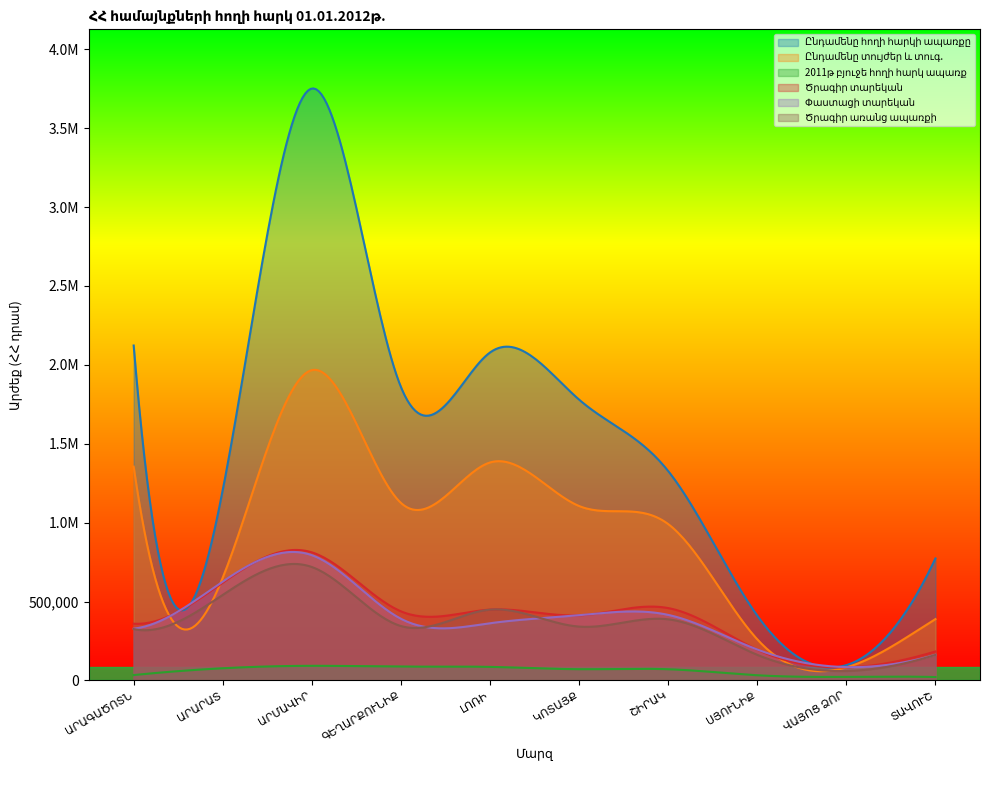

Reading right to left, extract all data points from this chart.

Ընդամենը հողի հարկի ապառքը: ՏԱՎՈՒՇ=773268.4	ՎԱՅՈՑ ՁՈՐ=97420.8	ՍՅՈՒՆԻՔ=410685.0	ՇԻՐԱԿ=1327115.7	ԿՈՏԱՅՔ=1779613.3	ԼՈՌԻ=2078424.8	ԳԵՂԱՐՔՈՒՆԻՔ=1859662.6	ԱՐՄԱՎԻՐ=3751162.4	ԱՐԱՐԱՏ=1207109.4	ԱՐԱԳԱԾՈՏՆ=2122658.1
Ընդամենը տույժեր և տուգ.: ՏԱՎՈՒՇ=388959.0	ՎԱՅՈՑ ՁՈՐ=82832.7	ՍՅՈՒՆԻՔ=260508.1	ՇԻՐԱԿ=991008.5	ԿՈՏԱՅՔ=1105478.2	ԼՈՌԻ=1381371.0	ԳԵՂԱՐՔՈՒՆԻՔ=1125186.7	ԱՐՄԱՎԻՐ=1966722.5	ԱՐԱՐԱՏ=651839.1	ԱՐԱԳԱԾՈՏՆ=1355148.8
2011թ բյուջե հողի հարկ ապառք: ՏԱՎՈՒՇ=21732.2	ՎԱՅՈՑ ՁՈՐ=22792.1	ՍՅՈՒՆԻՔ=32959.2	ՇԻՐԱԿ=71141.2	ԿՈՏԱՅՔ=71330.1	ԼՈՌԻ=86084.6	ԳԵՂԱՐՔՈՒՆԻՔ=87758.4	ԱՐՄԱՎԻՐ=92877.5	ԱՐԱՐԱՏ=77378.4	ԱՐԱԳԱԾՈՏՆ=34285.3
Ծրագիր տարեկան: ՏԱՎՈՒՇ=183782.2	ՎԱՅՈՑ ՁՈՐ=82769.0	ՍՅՈՒՆԻՔ=195387.2	ՇԻՐԱԿ=458799.7	ԿՈՏԱՅՔ=412712.2	ԼՈՌԻ=448980.0	ԳԵՂԱՐՔՈՒՆԻՔ=438117.0	ԱՐՄԱՎԻՐ=811873.5	ԱՐԱՐԱՏ=619867.1	ԱՐԱԳԱԾՈՏՆ=359964.2
Փաստացի տարեկան: ՏԱՎՈՒՇ=162880.6	ՎԱՅՈՑ ՁՈՐ=84733.7	ՍՅՈՒՆԻՔ=196083.5	ՇԻՐԱԿ=415615.7	ԿՈՏԱՅՔ=413570.1	ԼՈՌԻ=362643.3	ԳԵՂԱՐՔՈՒՆԻՔ=390934.6	ԱՐՄԱՎԻՐ=793964.9	ԱՐԱՐԱՏ=626646.3	ԱՐԱԳԱԾՈՏՆ=328270.3
Ծրագիր առանց ապառքի: ՏԱՎՈՒՇ=162050.0	ՎԱՅՈՑ ՁՈՐ=59976.9	ՍՅՈՒՆԻՔ=162428.0	ՇԻՐԱԿ=387658.5	ԿՈՏԱՅՔ=341382.2	ԼՈՌԻ=448980.0	ԳԵՂԱՐՔՈՒՆԻՔ=344994.7	ԱՐՄԱՎԻՐ=718996.0	ԱՐԱՐԱՏ=542488.7	ԱՐԱԳԱԾՈՏՆ=325678.9